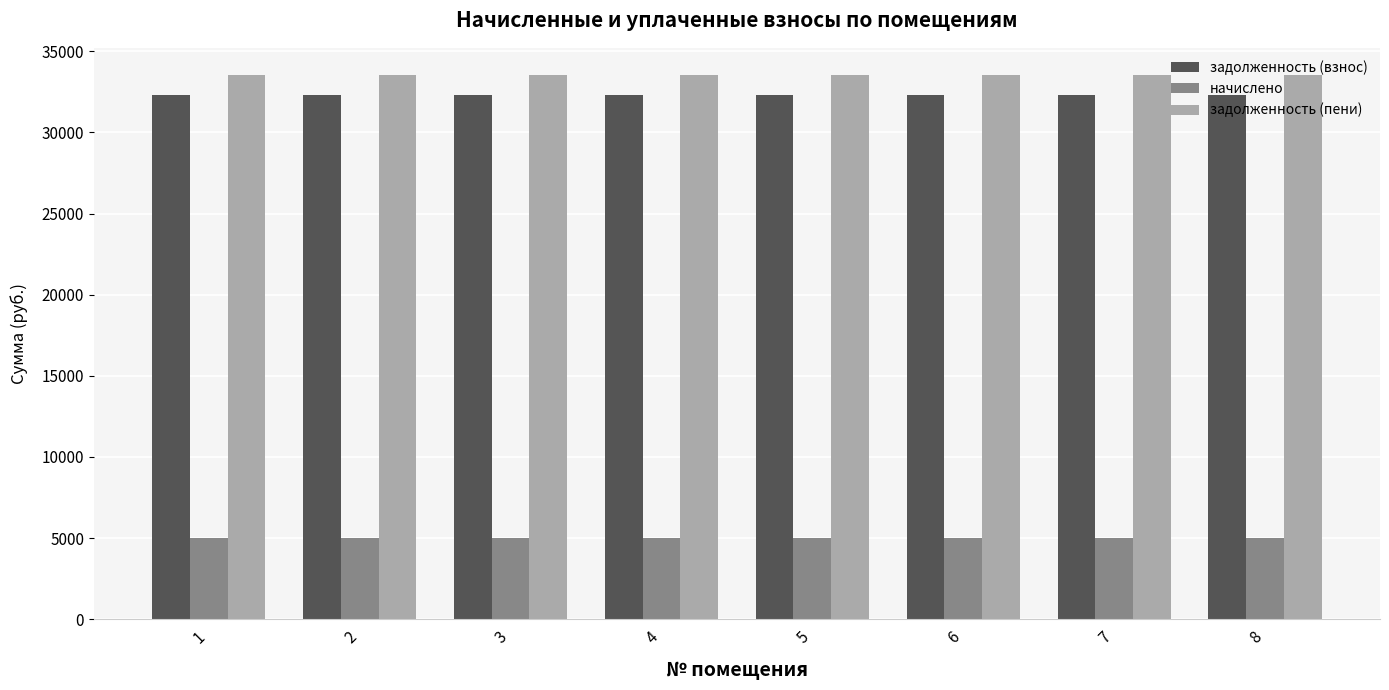

What is the highest value of the начислено series?

4992.0